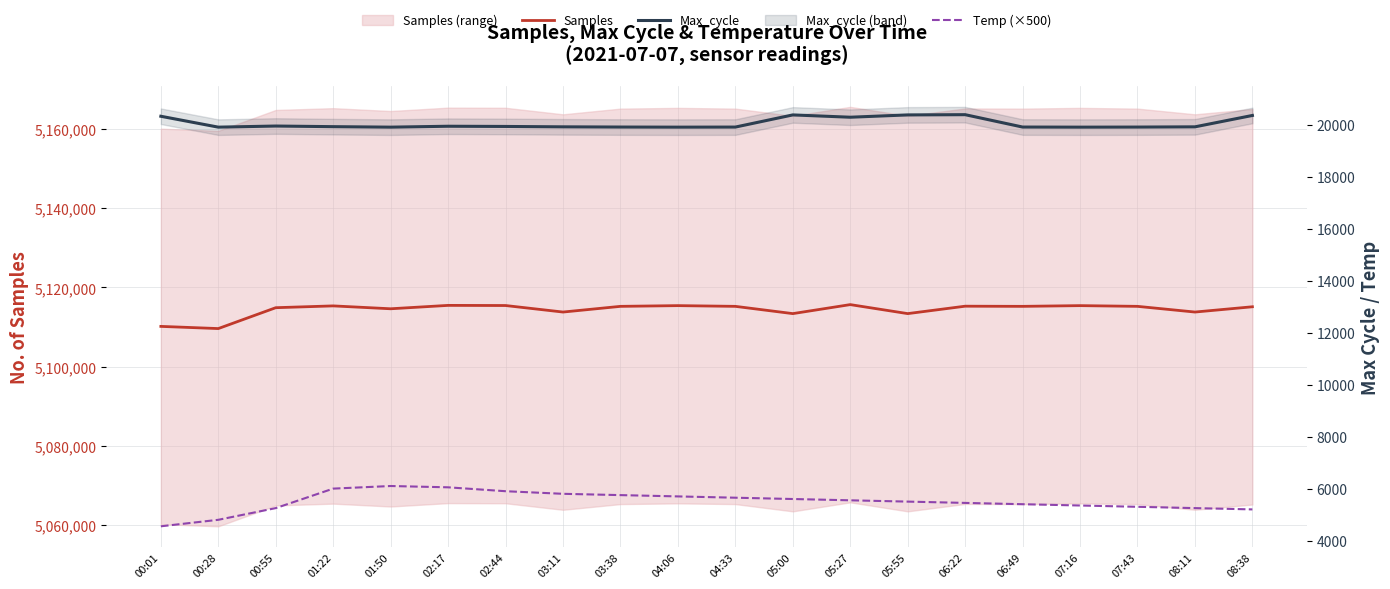

Which category has the lowest value in the Samples series?

00:28